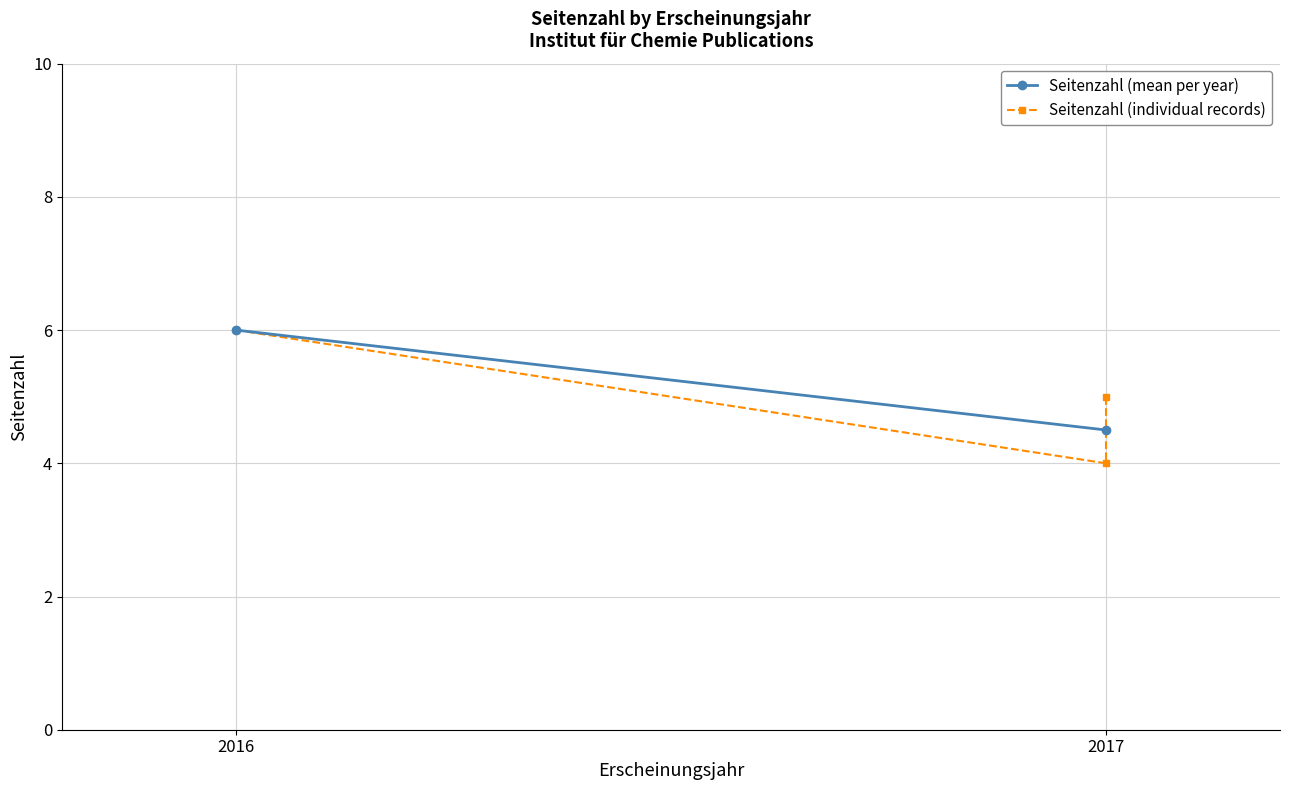

What is the difference between the maximum and minimum values?

2